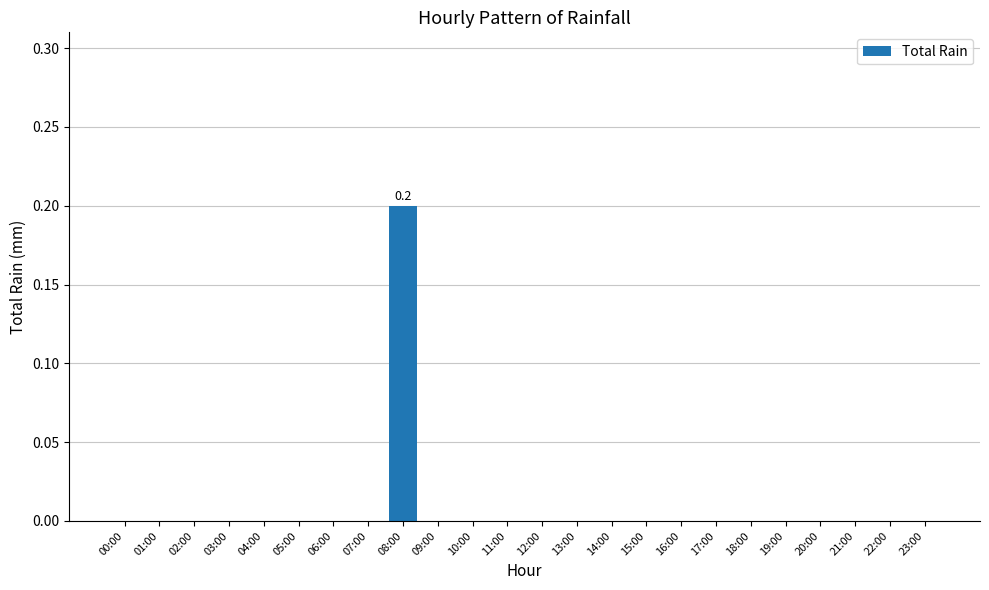

Is it true that the value at 19:00 is 0.0?

True